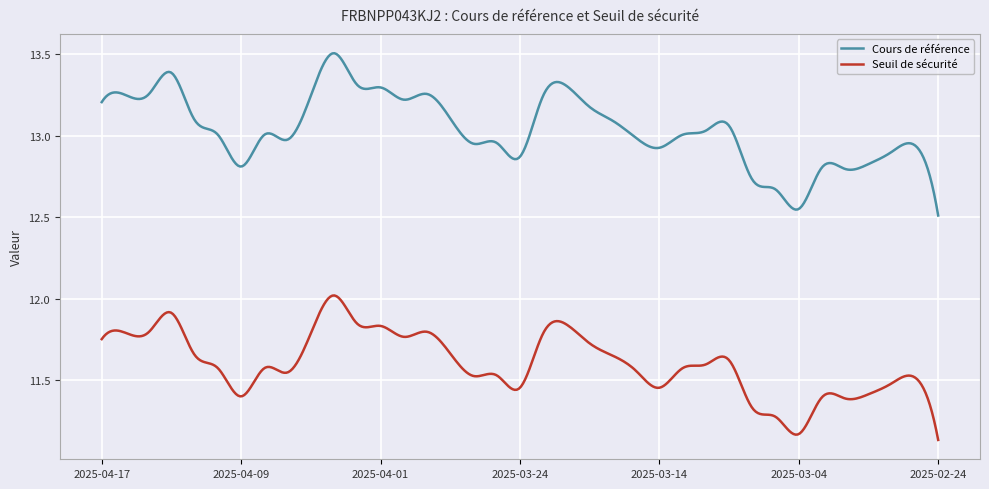

List the series in order of their peak value, lowest first.

Seuil de sécurité, Cours de référence